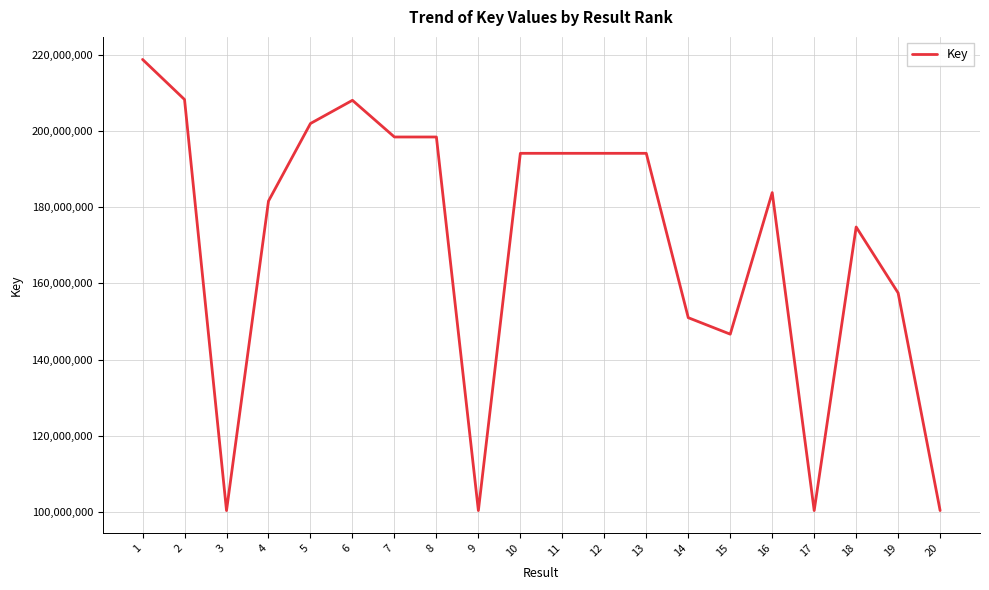

What is the difference between the values at 16 and 20?

83465662